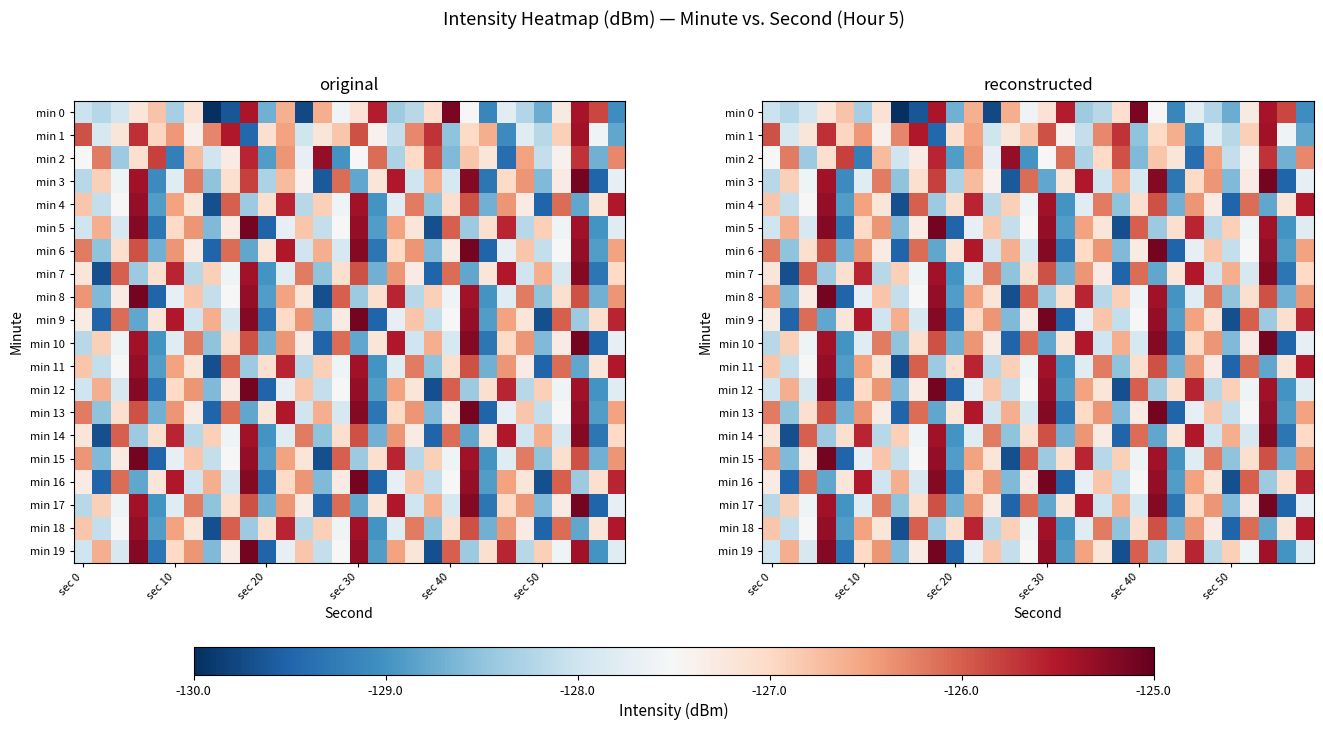

Rank the series by their maximum value, from lowest to highest.

min 1, min 2, min 4, min 11, min 18, min 7, min 14, min 0, min 3, min 5, min 6, min 8, min 9, min 10, min 12, min 13, min 15, min 16, min 17, min 19